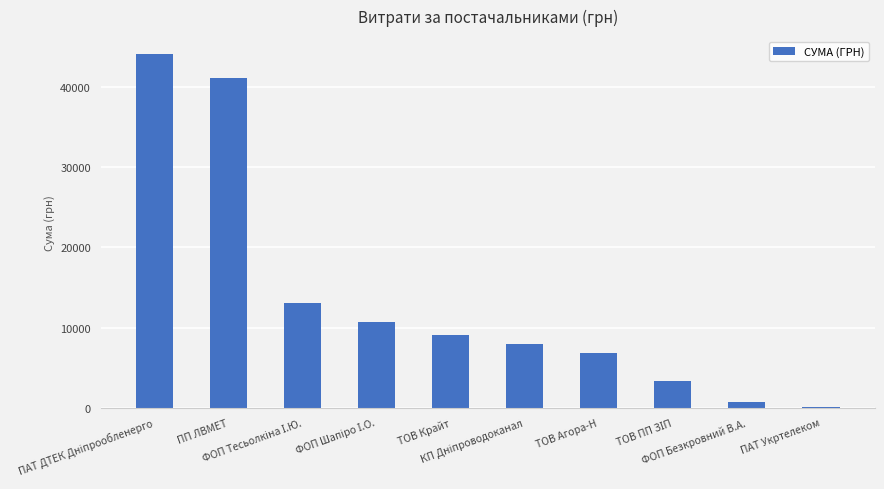

What is the average value?

13712.5